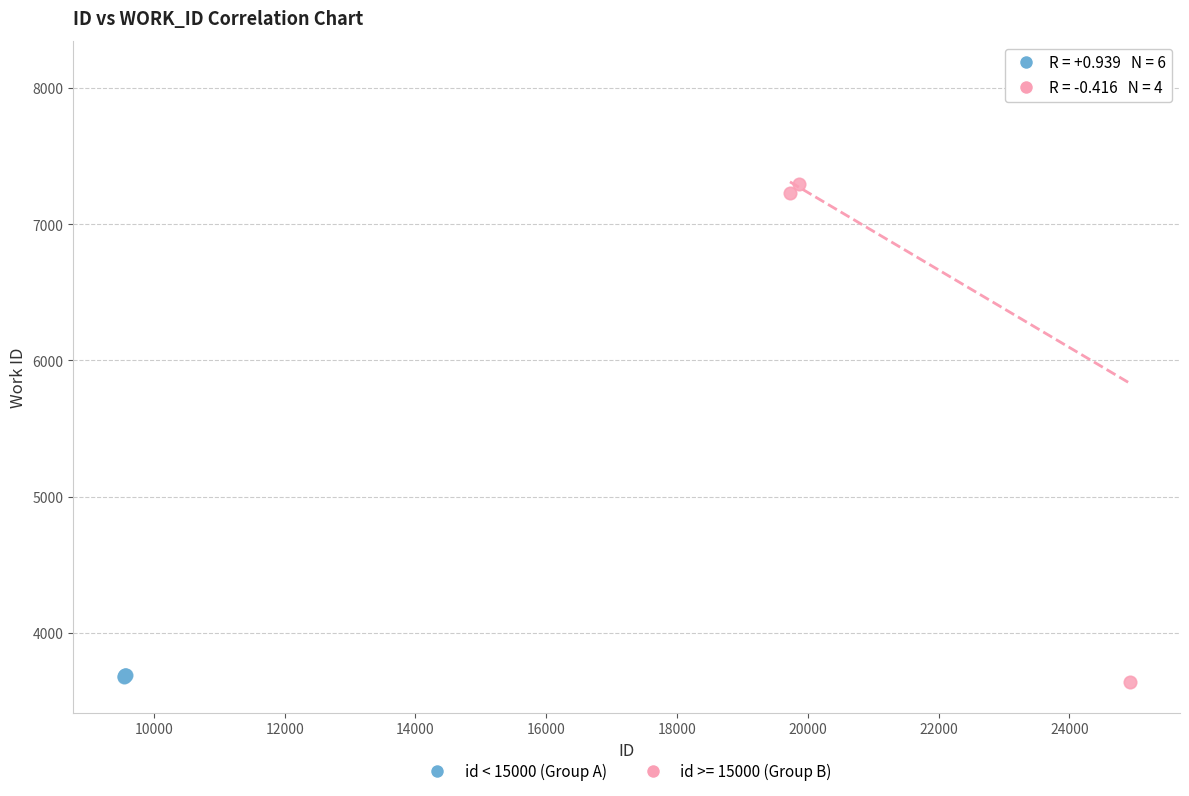

Which series has the largest Y range (max minus min)?

id >= 15000 (Group B)